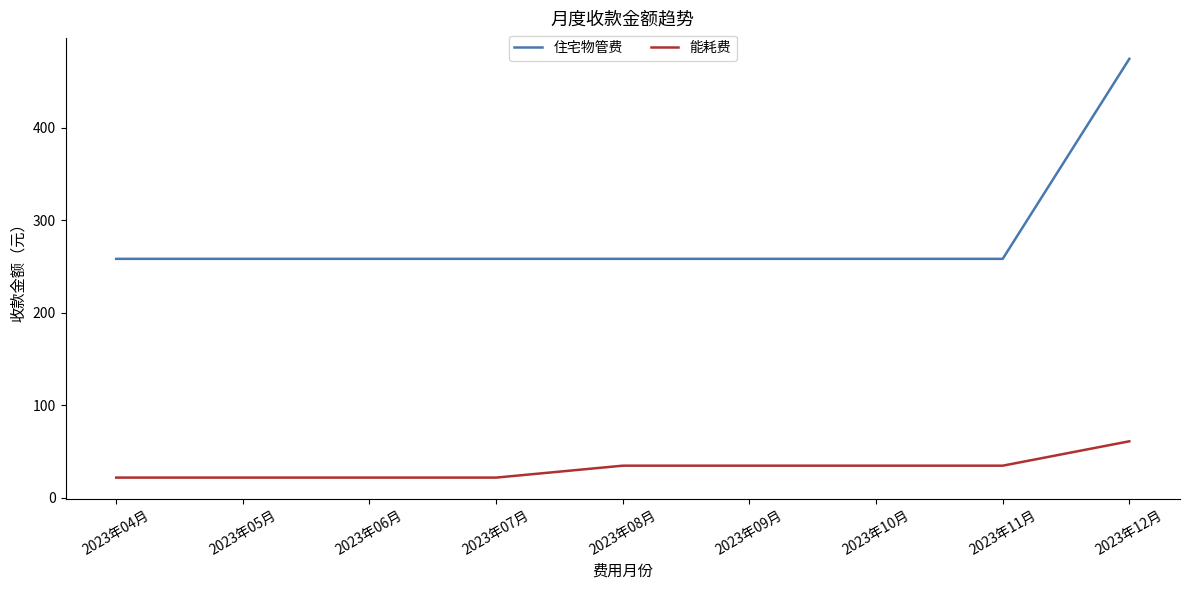

Is it true that 住宅物管费 equals 371.3 at 2023年10月?

False